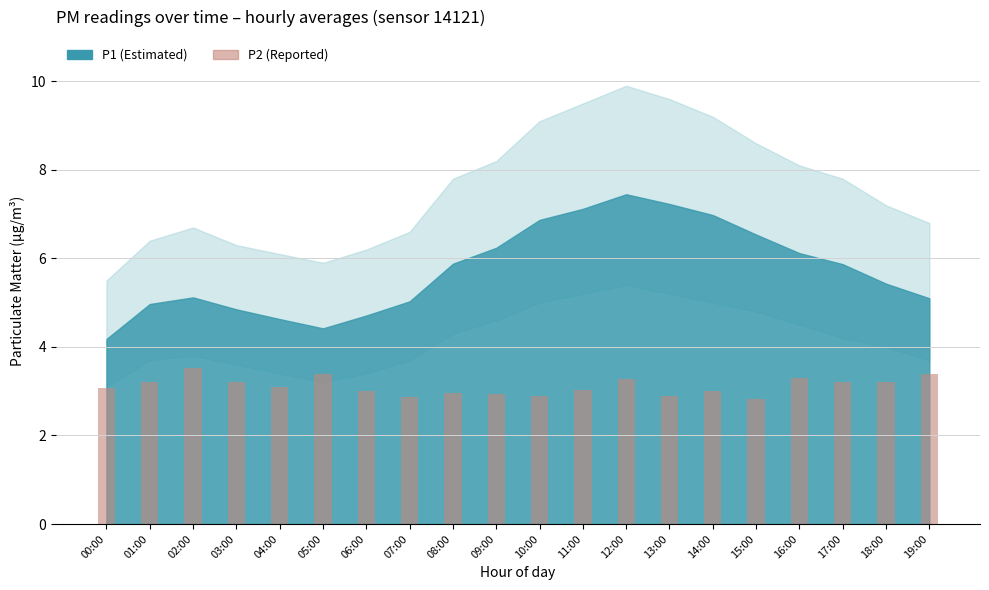

Approximately how many times larger is the value at 11:00 compared to 15:00?

1.1